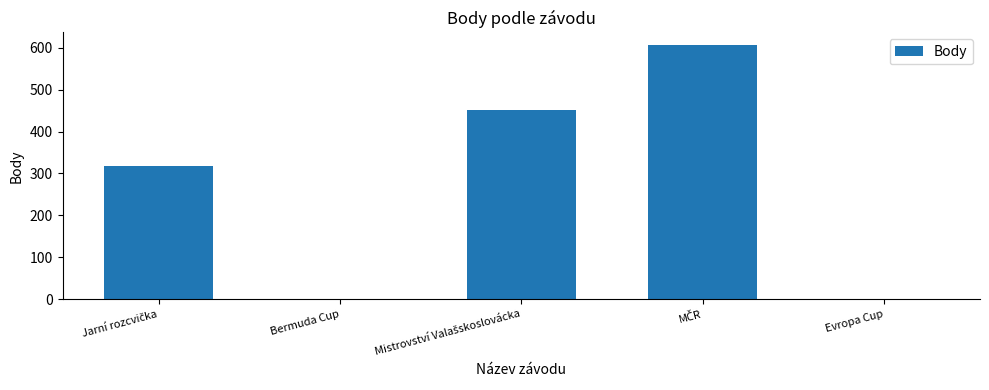

What is the greatest value displayed?

606